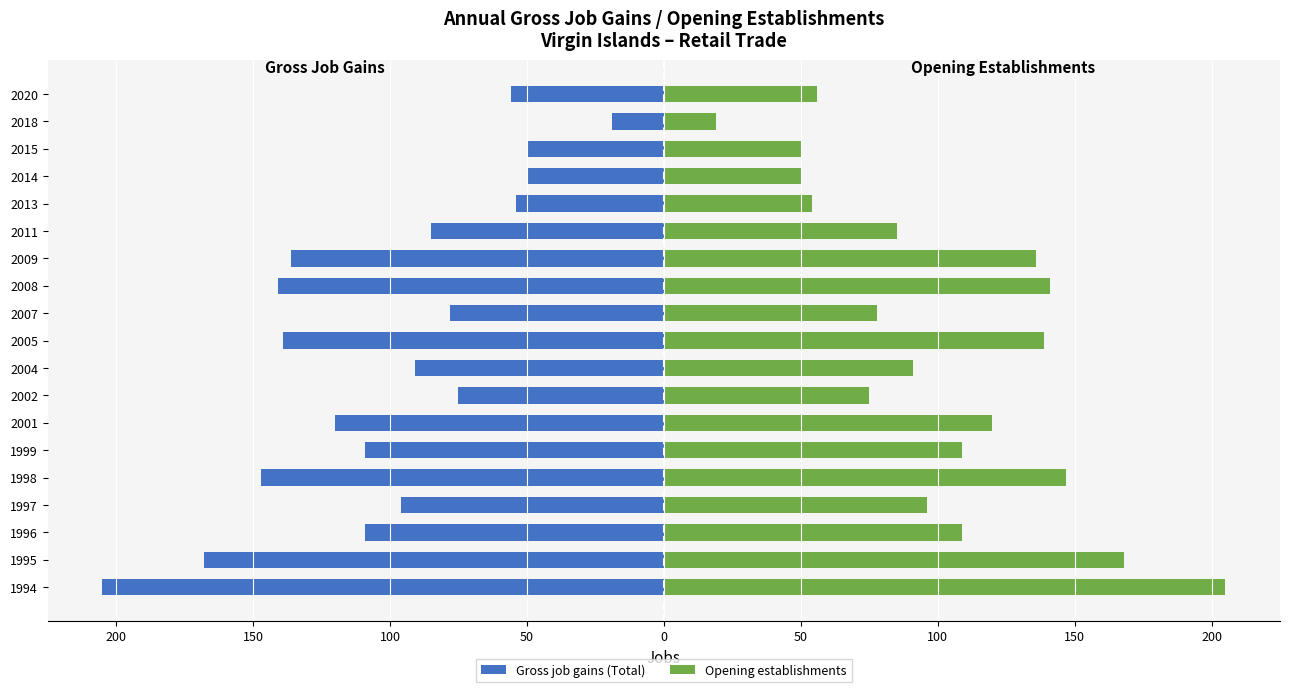

Reading left to right, transcribe all the data shown in this chart.

Gross job gains (Total): -205	-168	-109	-96	-147	-109	-120	-75	-91	-139	-78	-141	-136	-85	-54	-50	-50	-19	-56
Opening establishments: 205	168	109	96	147	109	120	75	91	139	78	141	136	85	54	50	50	19	56